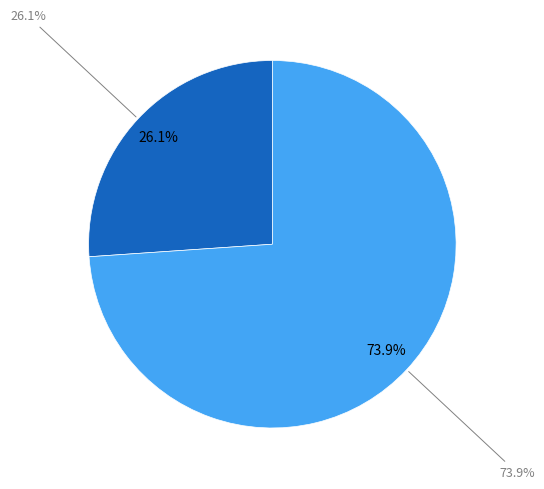

To the nearest percent, what is the difference between the tx_index_6 and tx_index_17 slice percentages?

48%